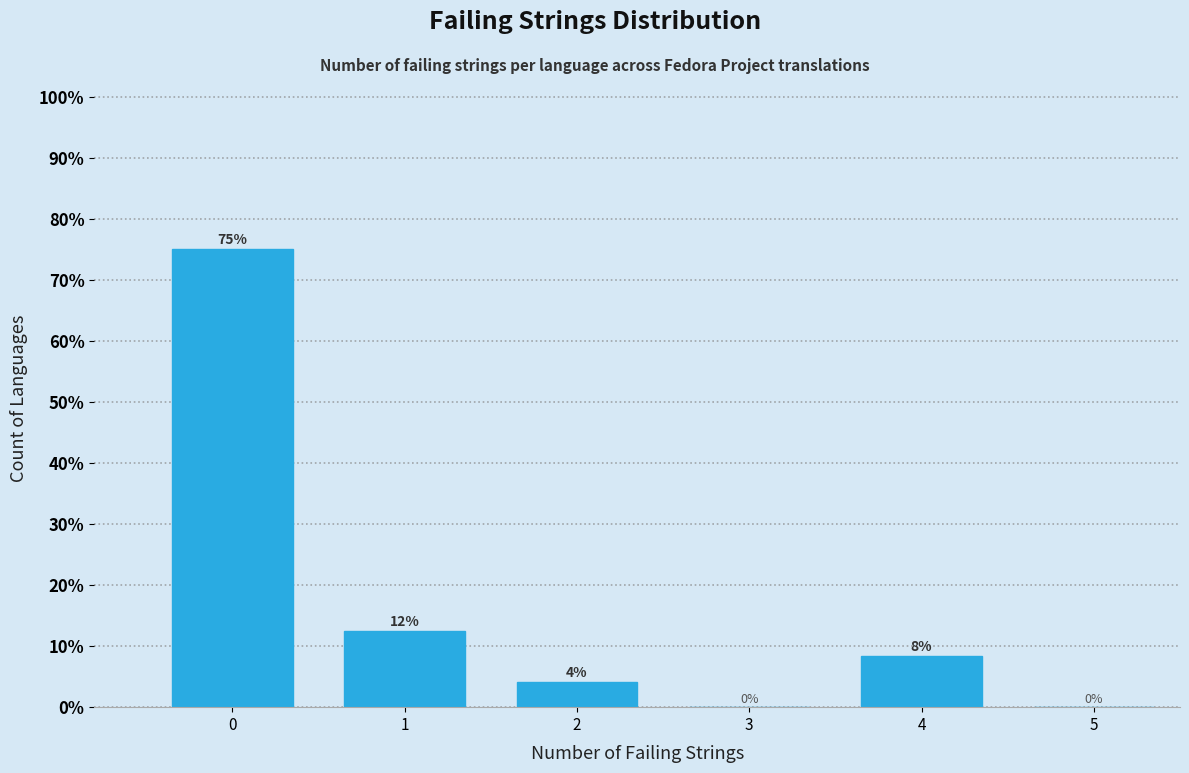

What is the ratio of the value at 2 to the value at 1?

0.3